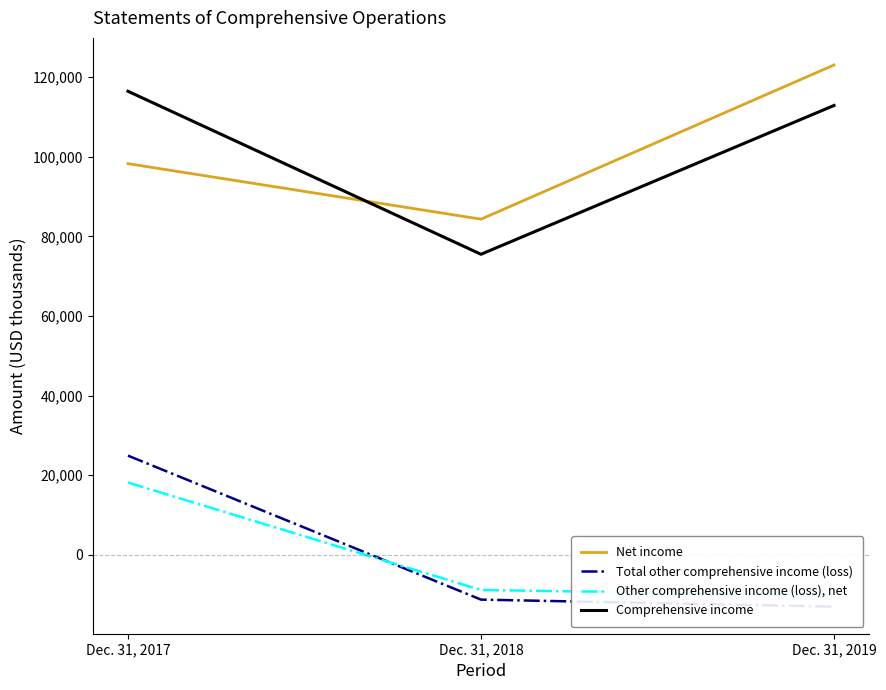

What is the difference between the highest and lowest values at Dec. 31, 2019?

136027